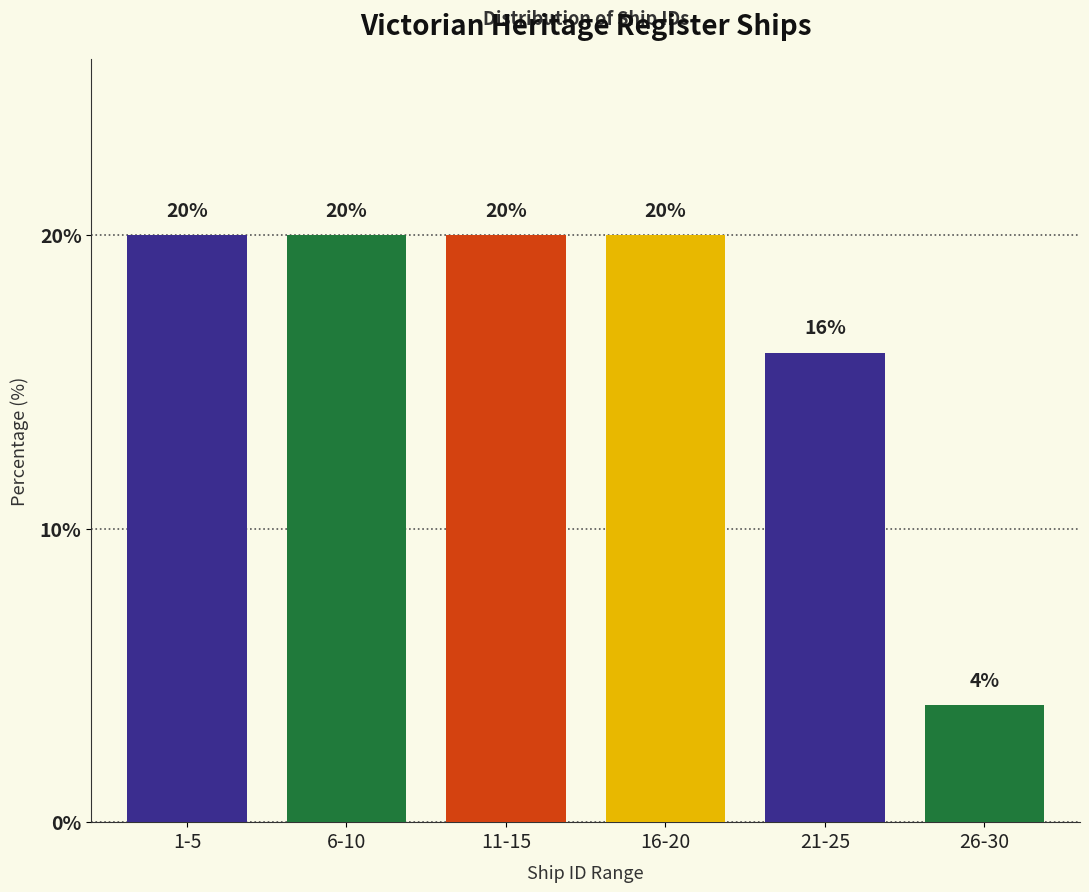

Reading right to left, extract all data points from this chart.

4	16	20	20	20	20